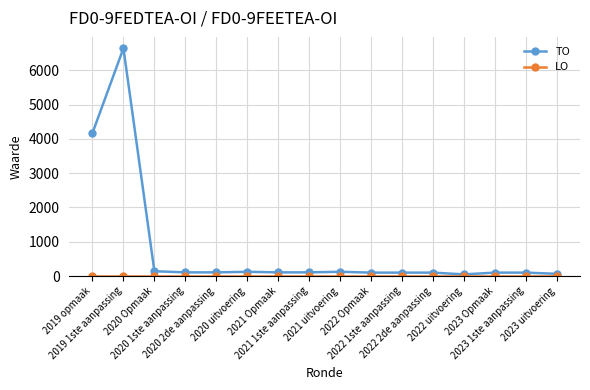

Which series has the largest total across all categories?

TO